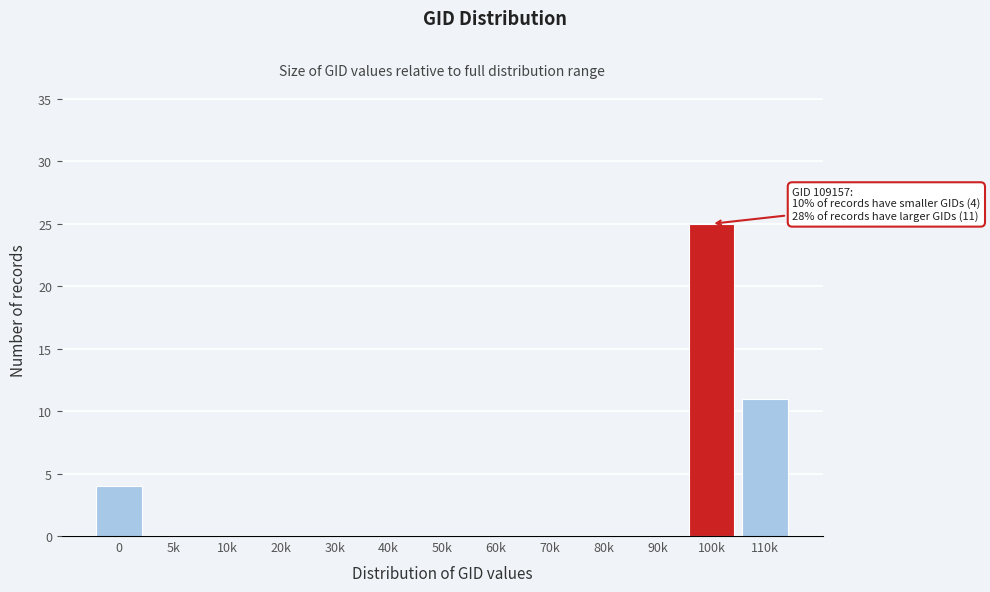

Reading left to right, what are all the values shown in this chart?

0=4	5k=0	10k=0	20k=0	30k=0	40k=0	50k=0	60k=0	70k=0	80k=0	90k=0	100k=25	110k=11